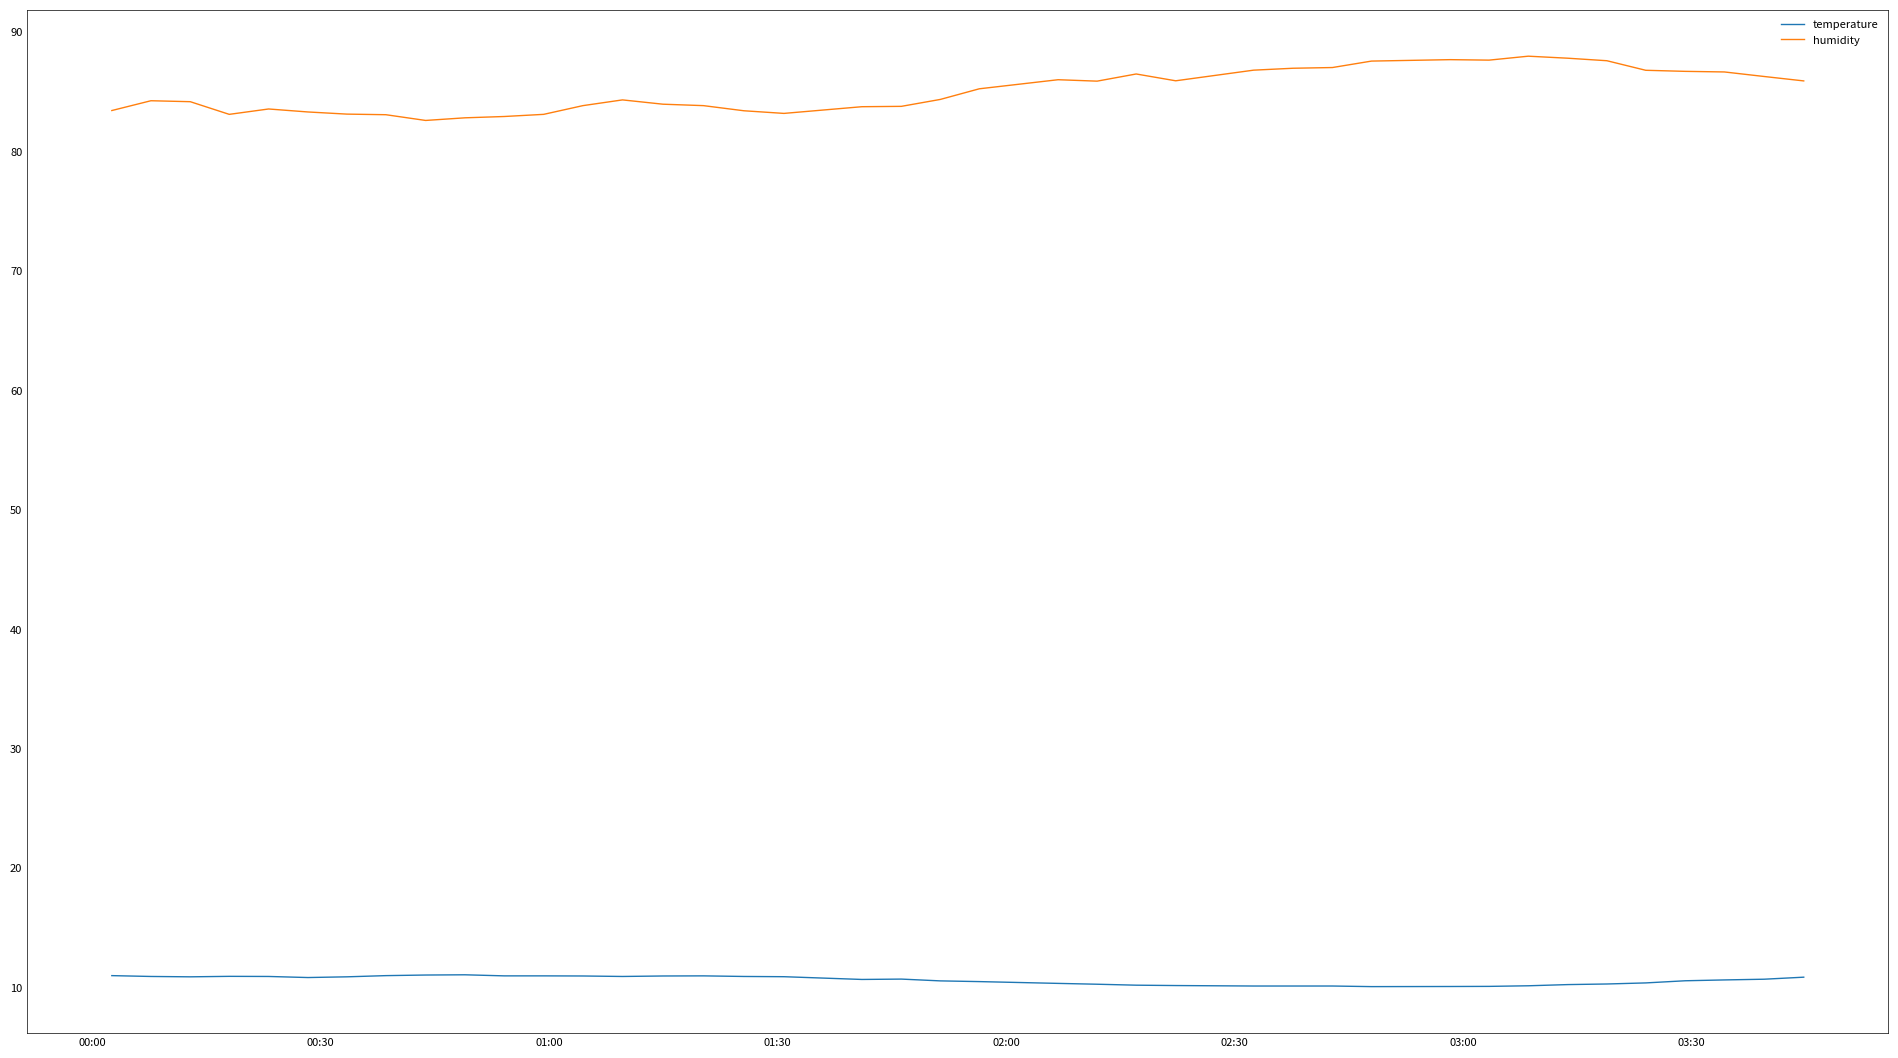

Which series has the widest spread of values?

humidity